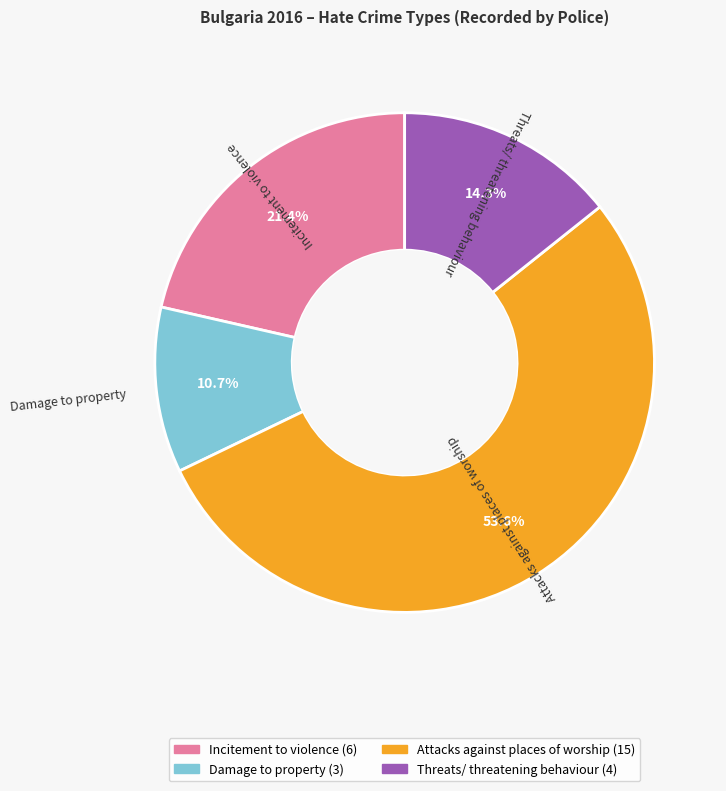

The Attacks against places of worship slice represents 48% of the pie. True or false?

False